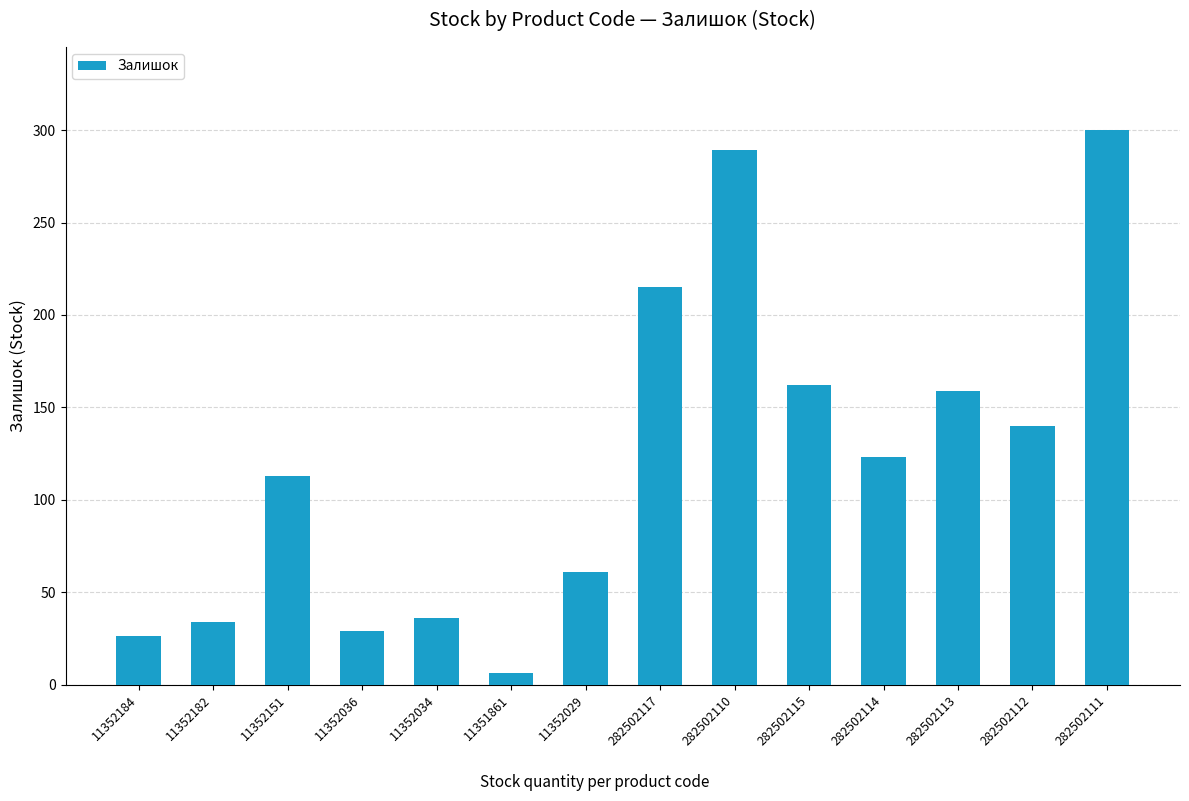

Is it true that the value at 282502114 is 193?

False